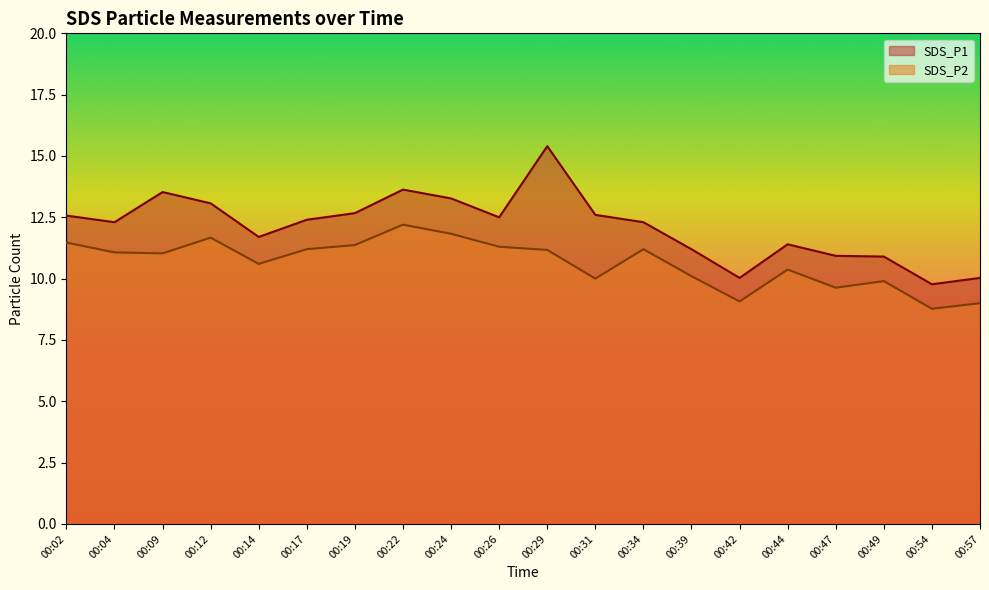

Which series changed the most between 00:12 and 00:34?

SDS_P1